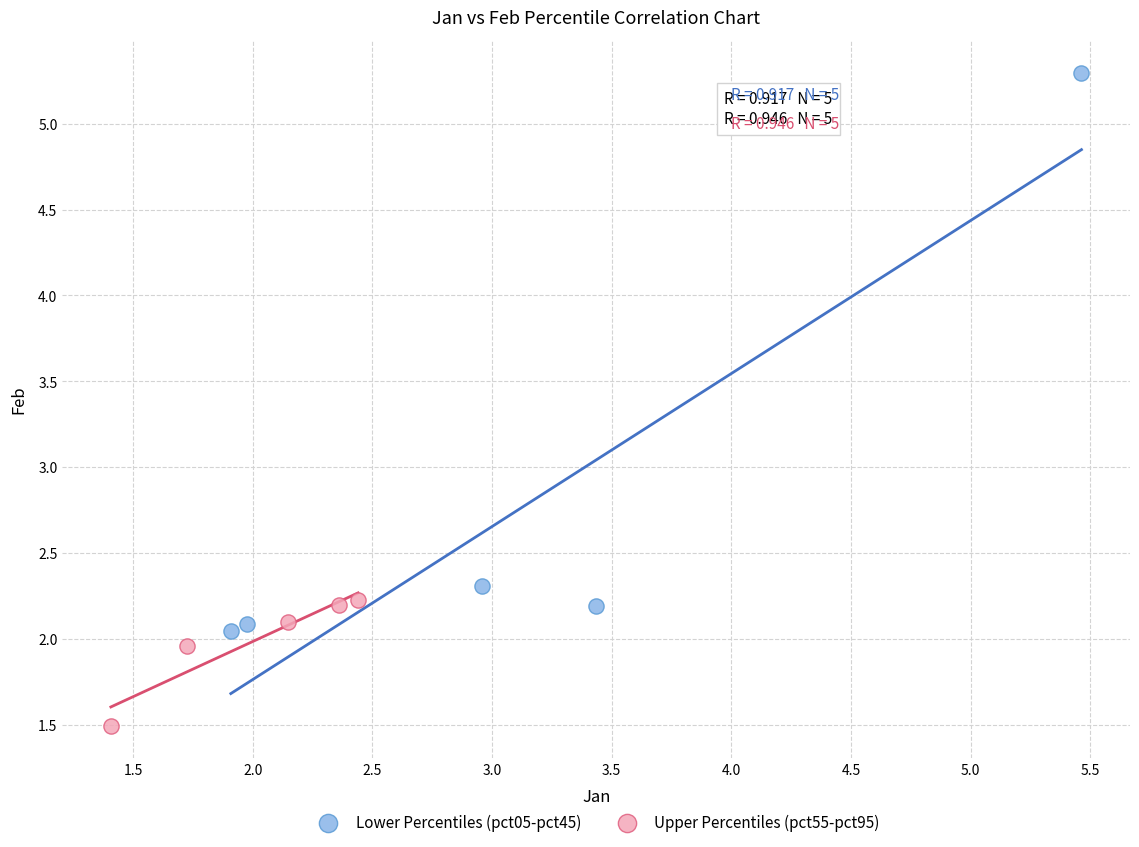

Which series has the largest Y range (max minus min)?

Lower Percentiles (pct05-pct45)